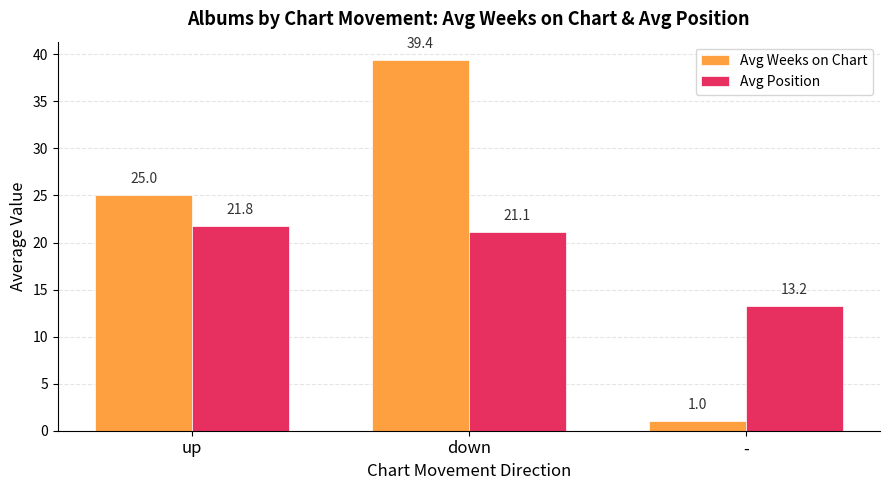

Which series has the widest spread of values?

Avg Weeks on Chart